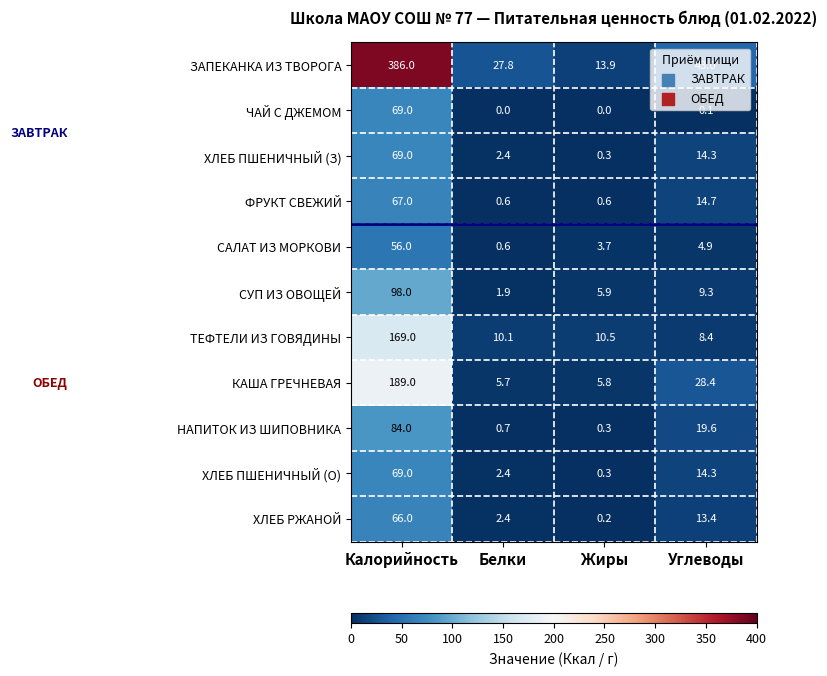

The value of НАПИТОК ИЗ ШИПОВНИКА at Углеводы is 8.2. True or false?

False